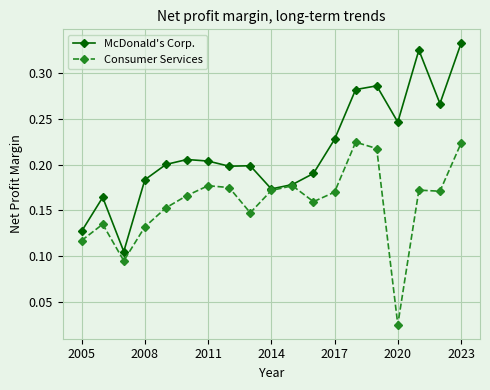

Rank the series by their average value, from highest to lowest.

McDonald's Corp., Consumer Services